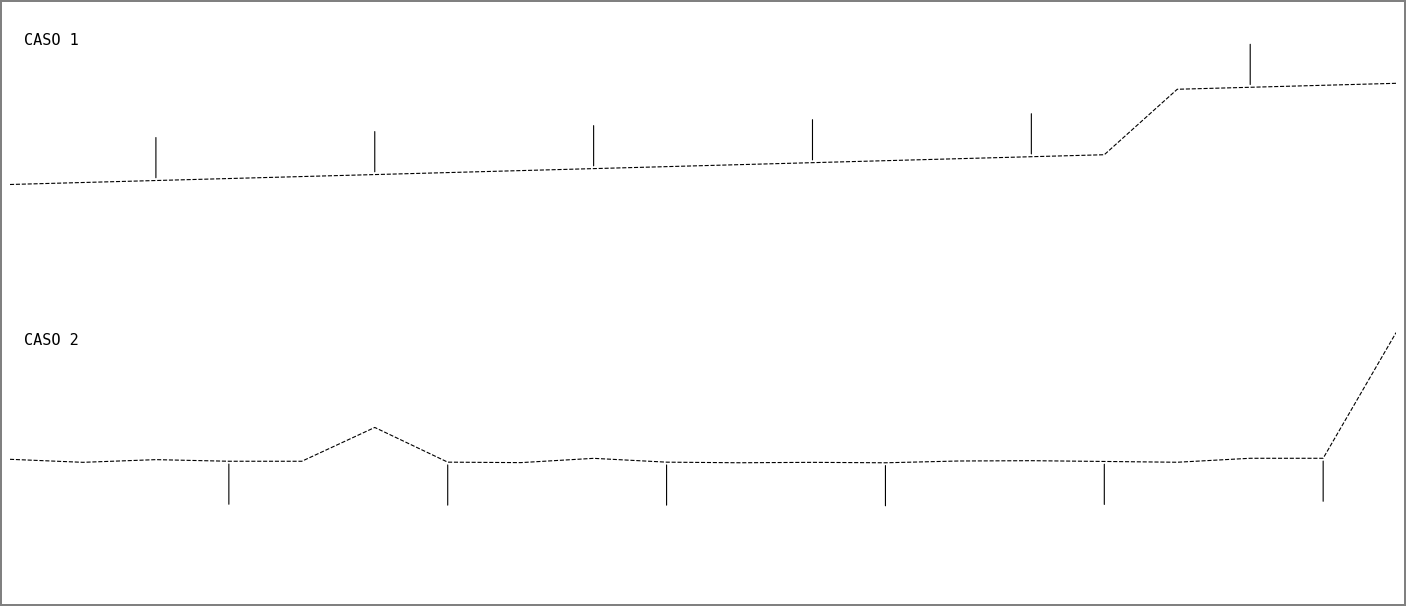

In CASO 2, how many points are higher than both neighbors (excluding endpoints)?

5